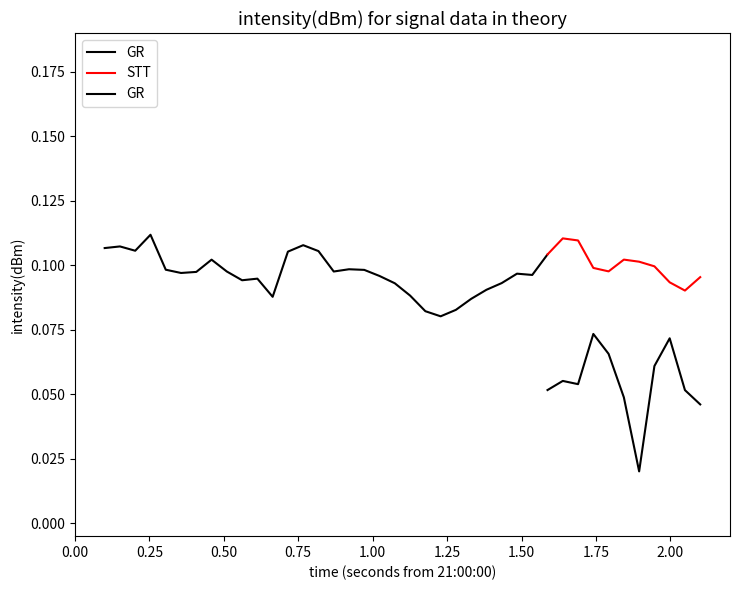

The value of STT at 0.00 is 0.0. True or false?

False